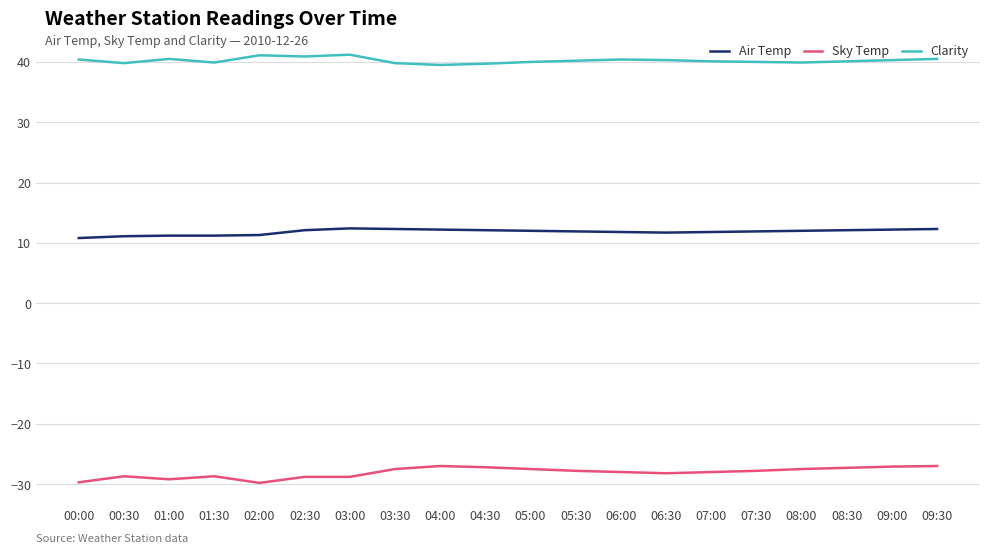

Rank the series by their maximum value, from lowest to highest.

Sky Temp, Air Temp, Clarity